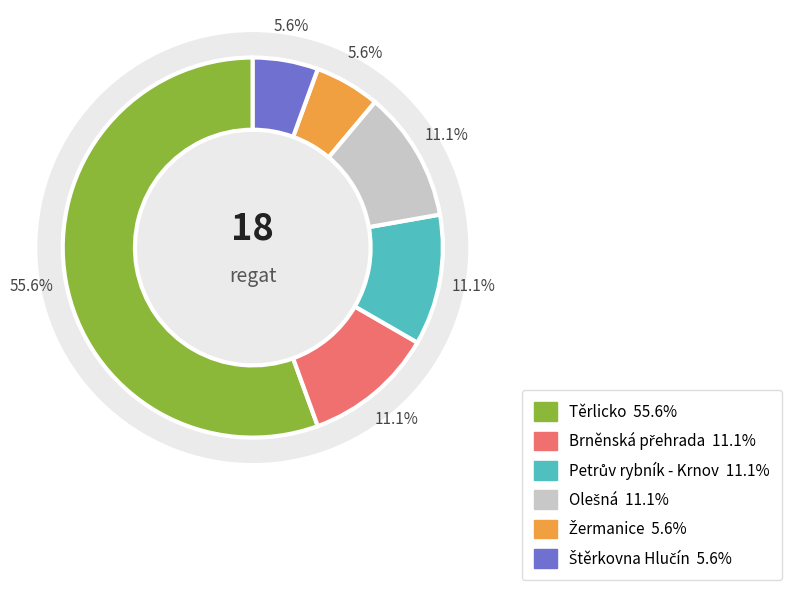

Rank the categories by value from lowest to highest.

Žermanice, Štěrkovna Hlučín, Brněnská přehrada, Petrův rybník - Krnov, Olešná, Těrlicko